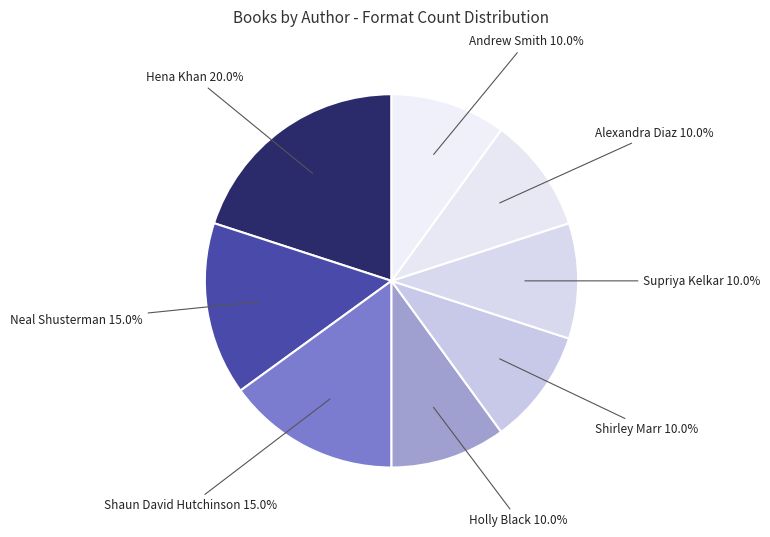

To the nearest percent, what is the difference between the largest and smallest slice percentages?

10%